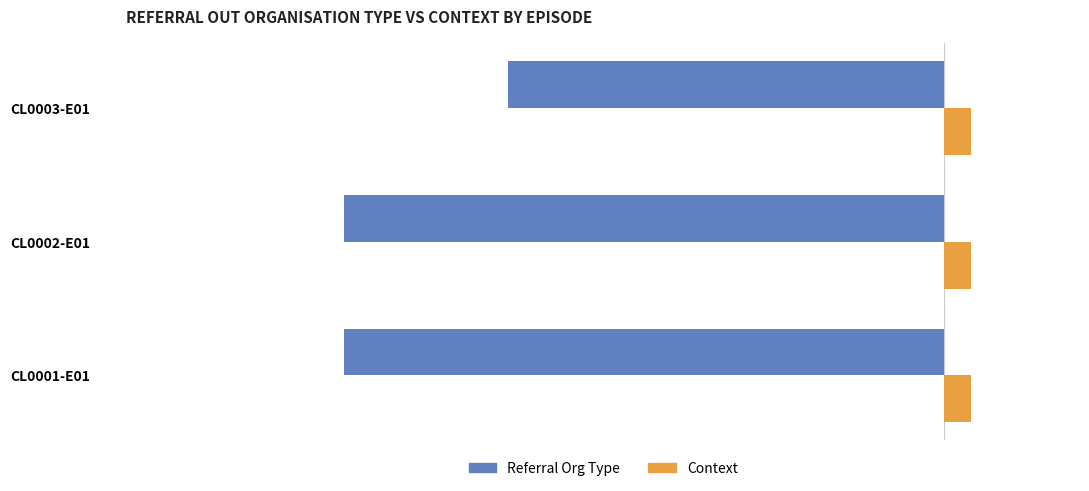

Count the number of data series in this chart.

2